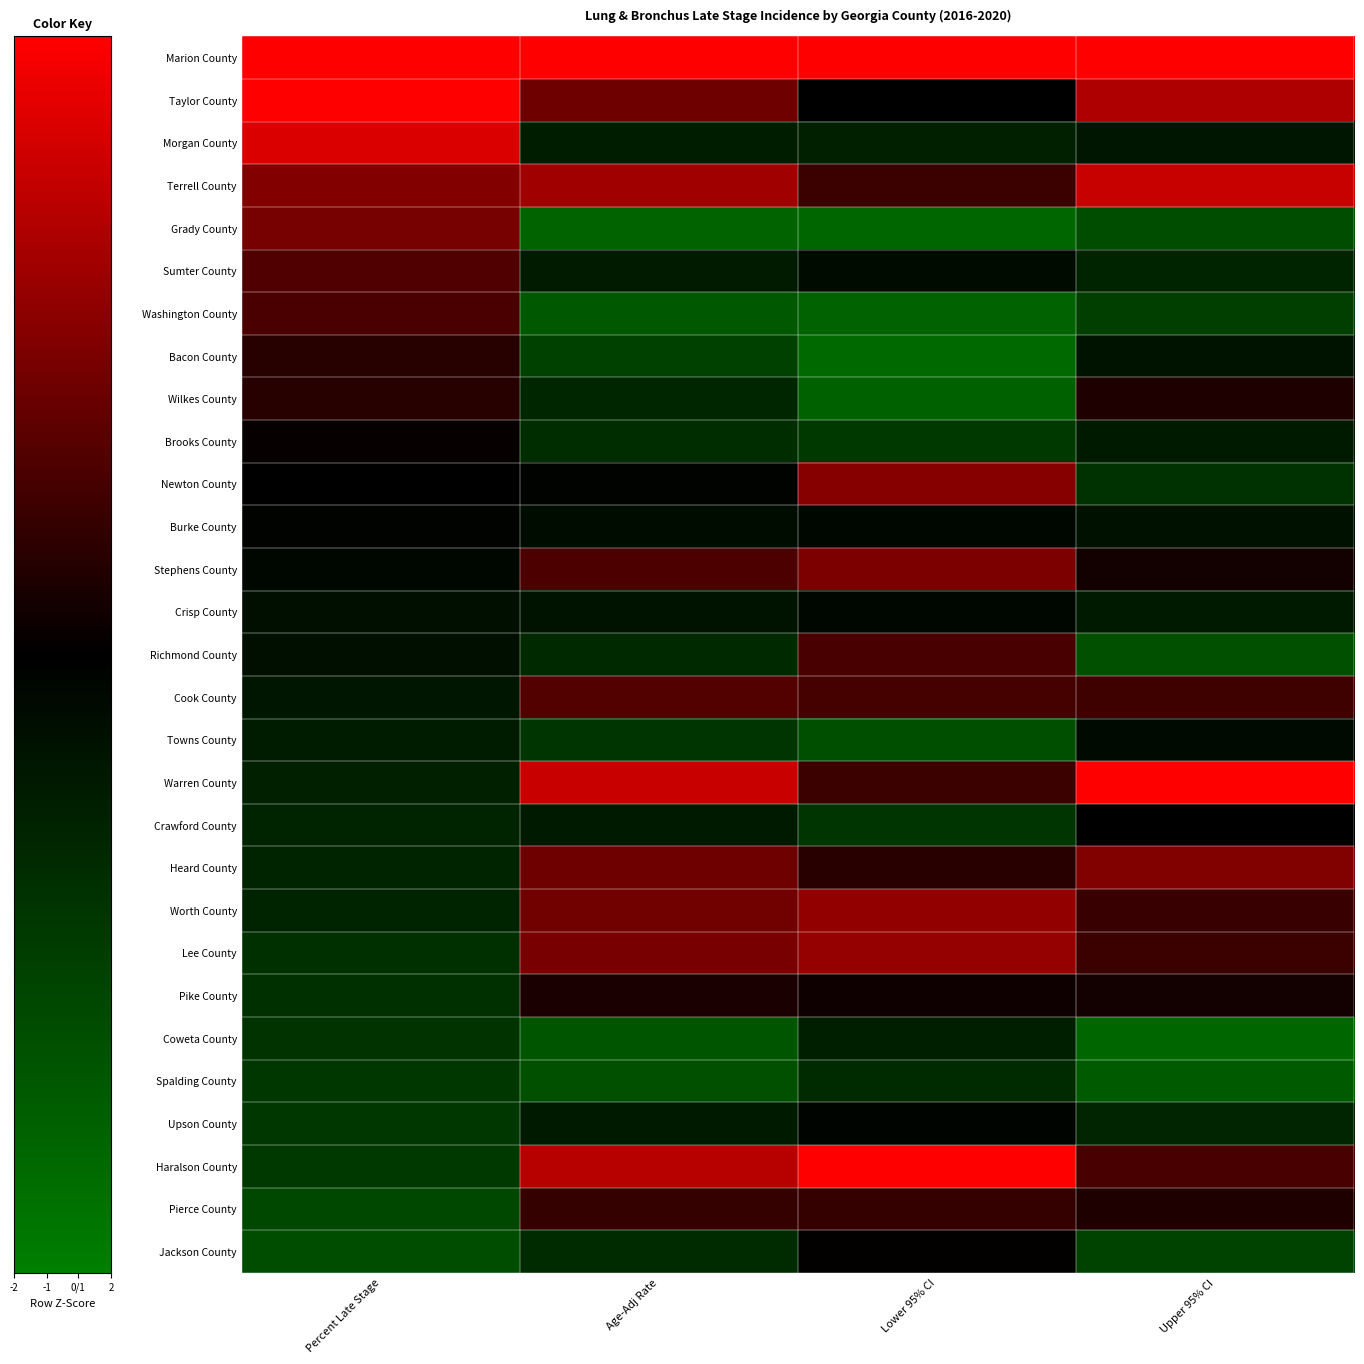

Which category has the lowest value across all series?

Lower 95% CI